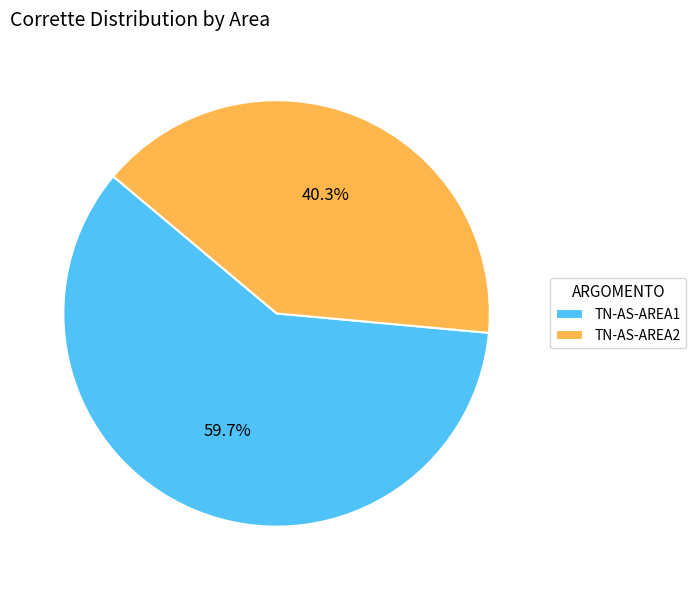

How many slices are in this pie chart?

2